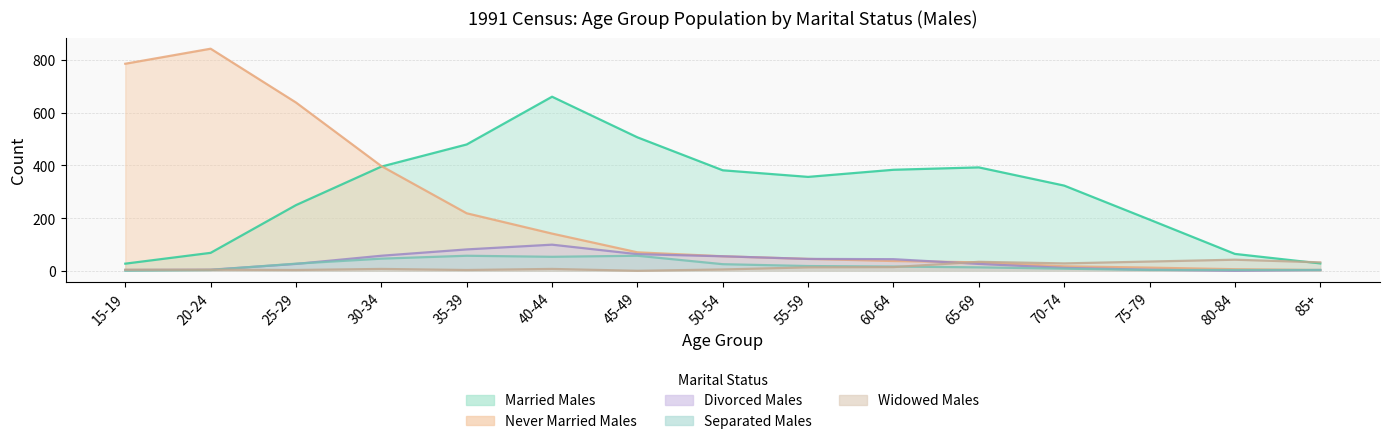

What is the maximum value shown in the chart?

842